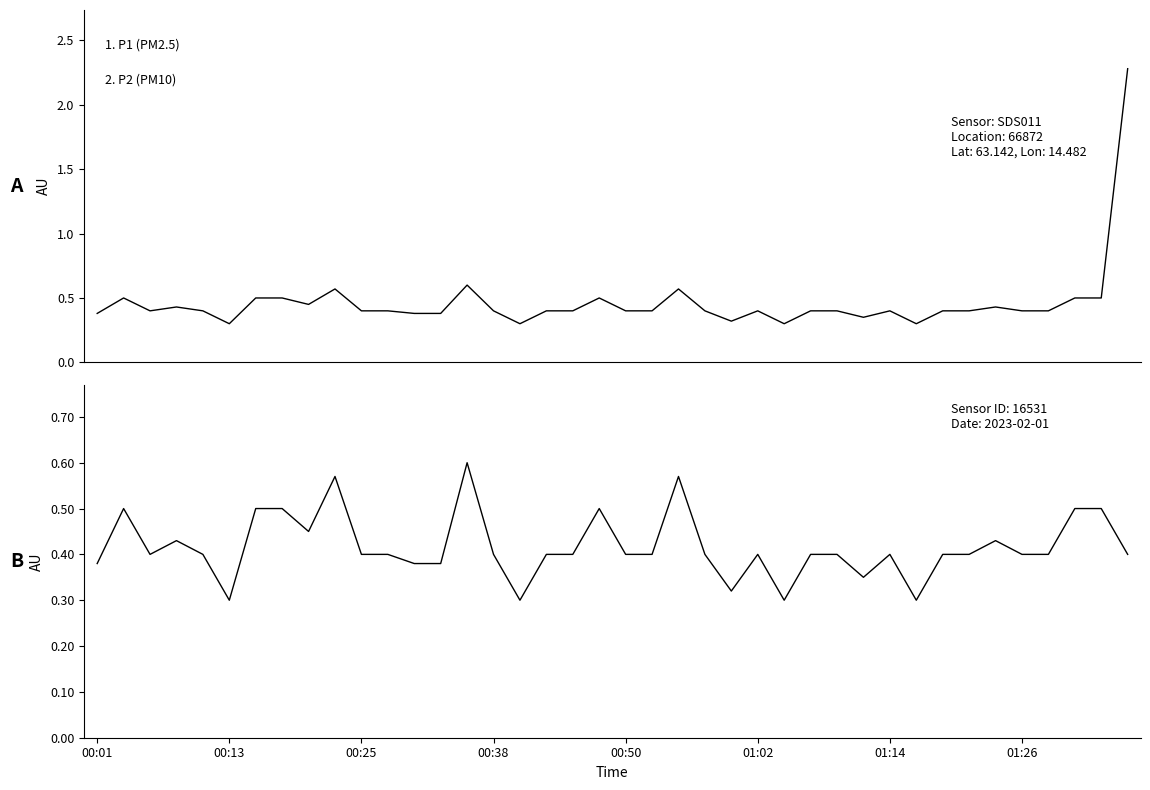

True or false: P1 and P2 cross at least once.

False